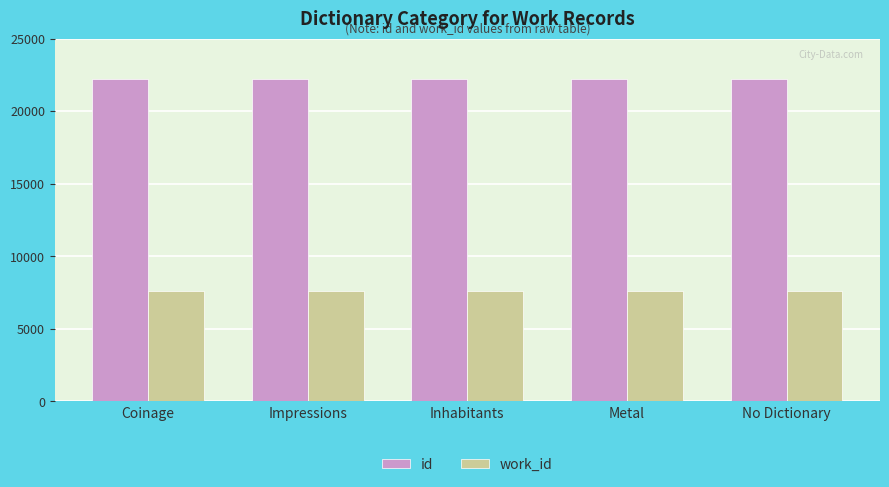

What position from the right is Metal?

2